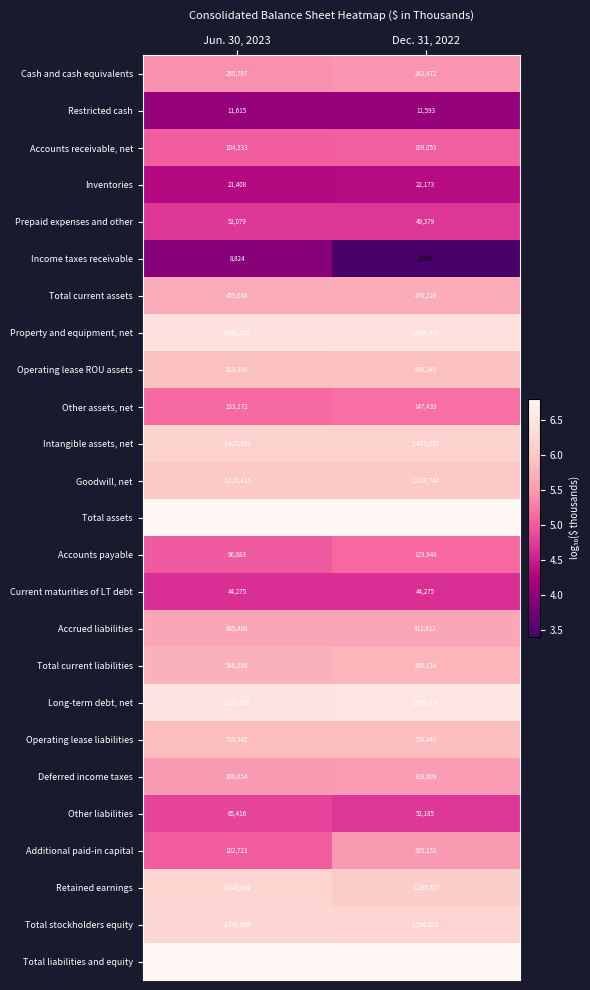

List the labels in order of Long-term debt, net value, smallest first.

Jun. 30, 2023, Dec. 31, 2022